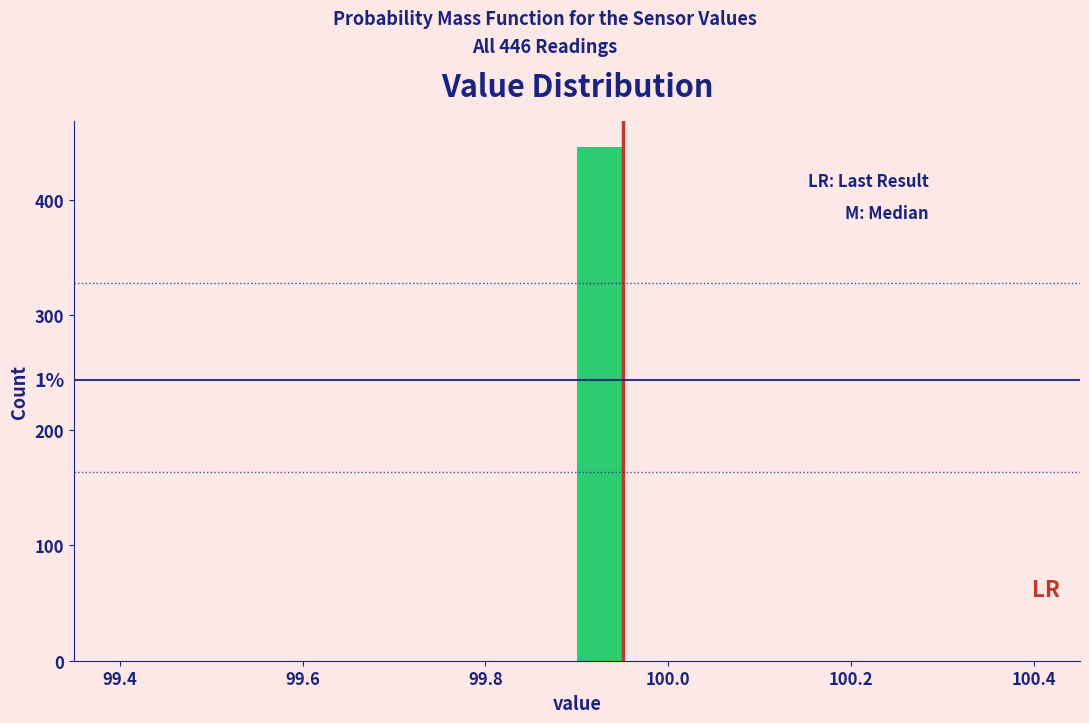

Around what value on the x-axis is the tallest bar? Give the approximate position of its centre, as read against the axis.

99.92